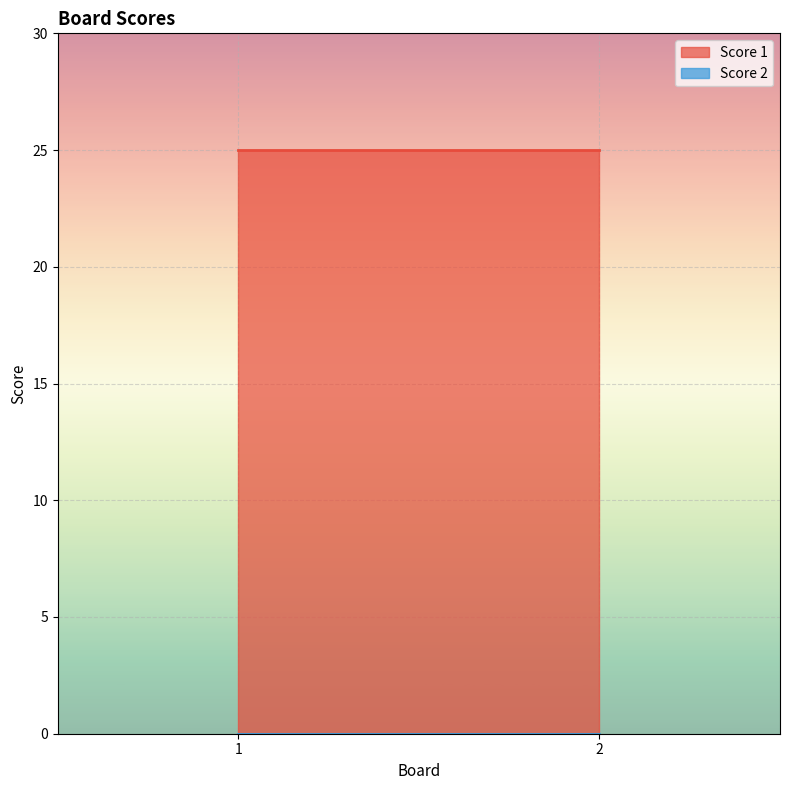

Is the value of Score 1 at 2 greater than the value of Score 2 at 1?

Yes